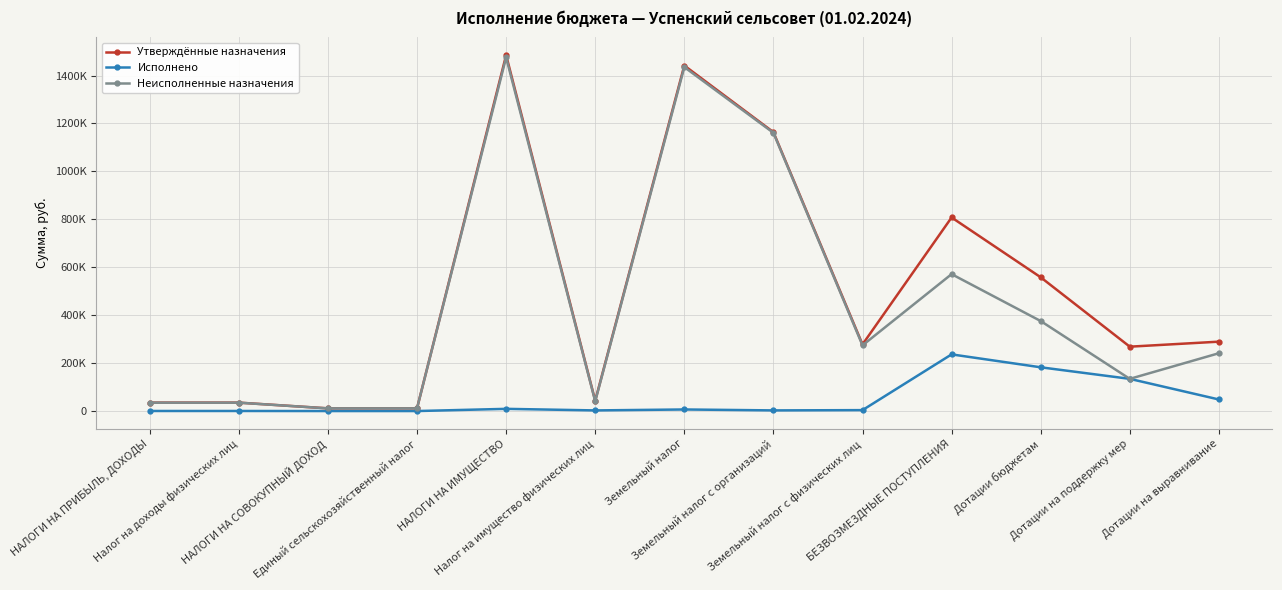

At which label is Исполнено closest to 118222?

Дотации на поддержку мер